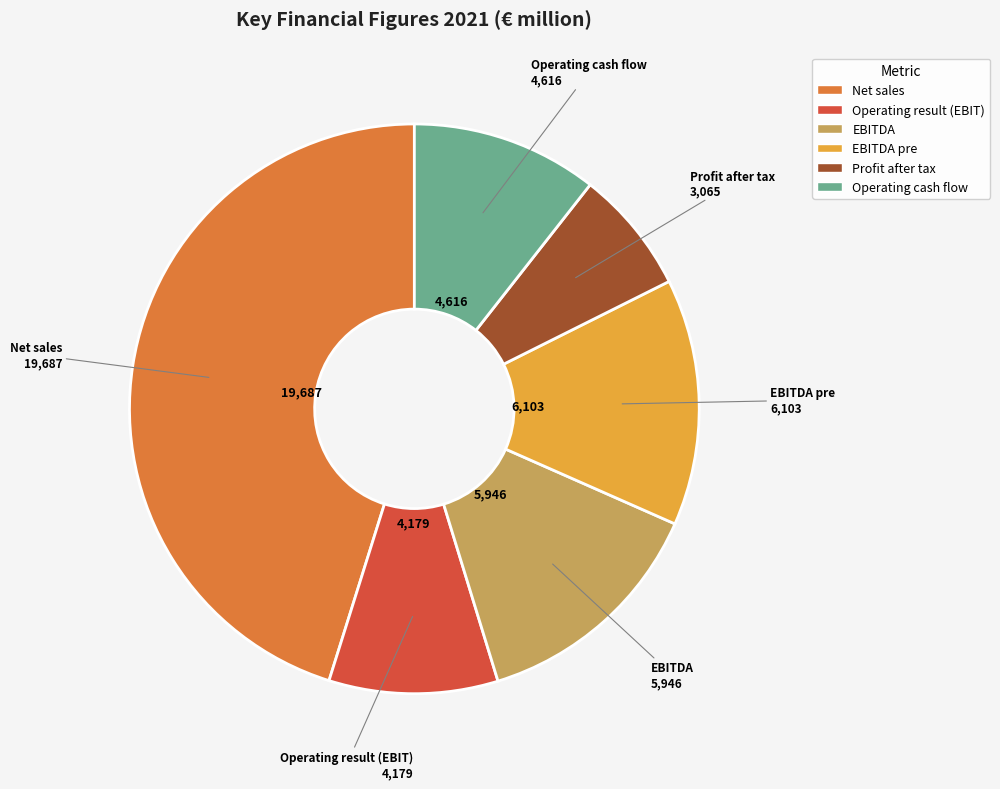

Does any single category account for the majority?

No